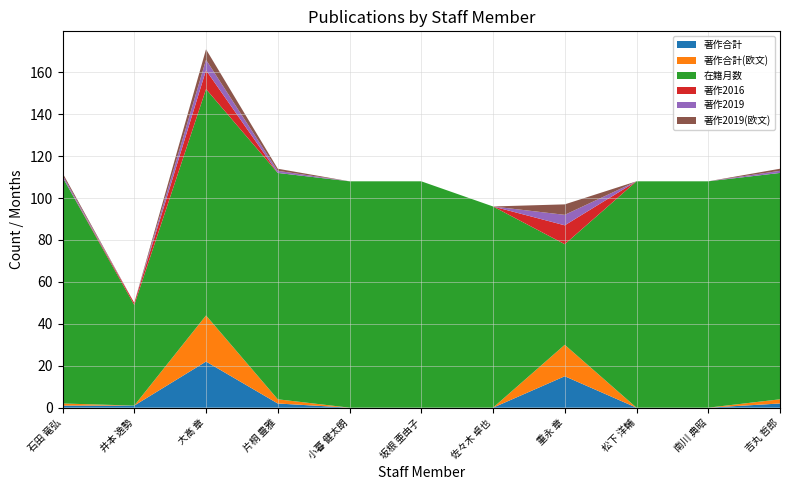

Reading left to right, extract all data points from this chart.

著作合計: 1	1	22	2	0	0	0	15	0	0	2
著作合計(欧文): 1	0	22	2	0	0	0	15	0	0	2
在籍月数: 108	48	108	108	108	108	96	48	108	108	108
著作2016: 0	1	9	0	0	0	0	9	0	0	0
著作2019: 1	0	5	1	0	0	0	5	0	0	1
著作2019(欧文): 1	0	5	1	0	0	0	5	0	0	1